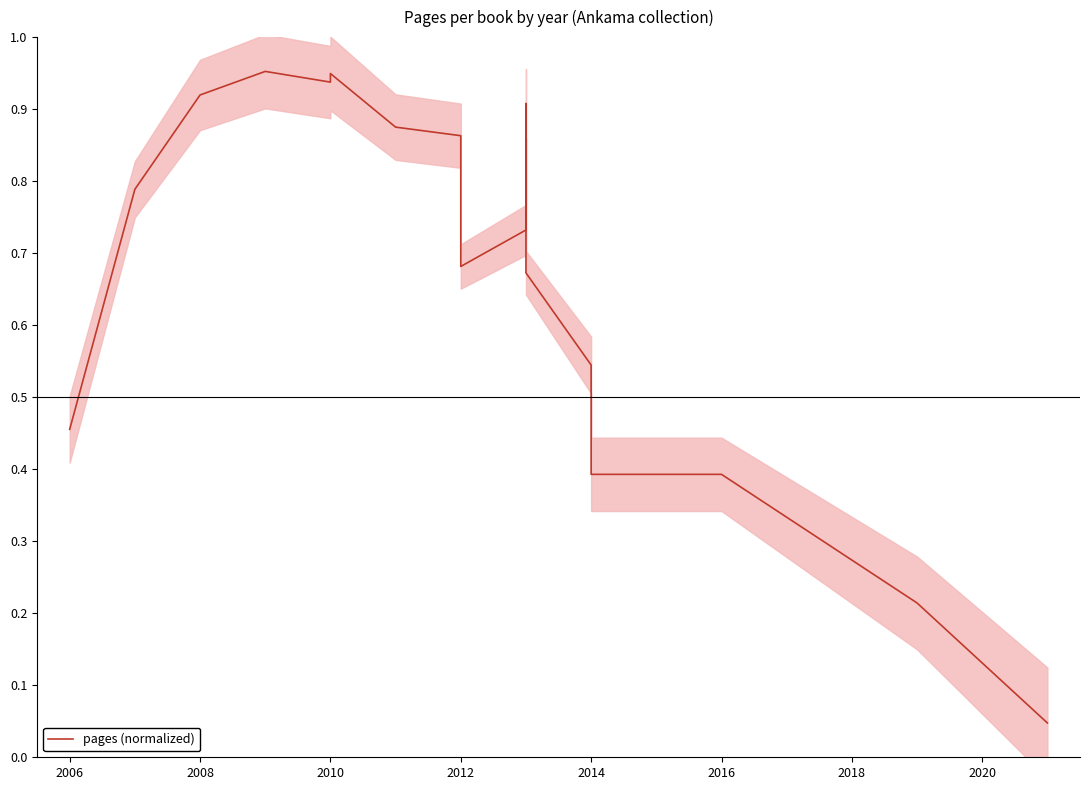

The chart shows a value of 1.5 at 2012. True or false?

False